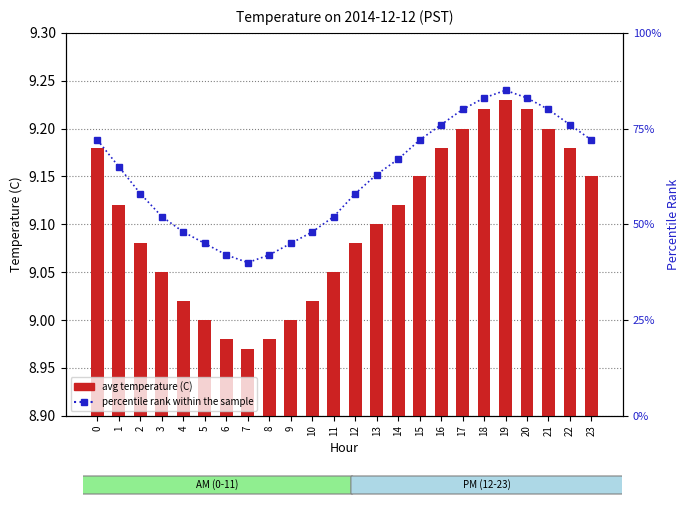

What is the value of the avg temperature (C) bar at the 3rd from the left?

9.1